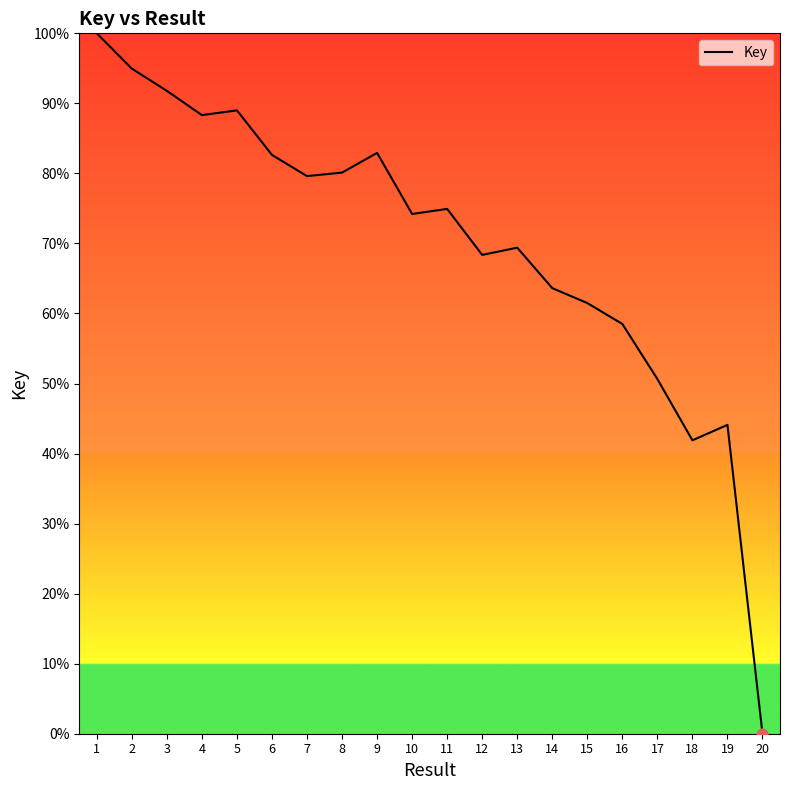

Approximately how many times larger is the value at 1 compared to 16?

1.7